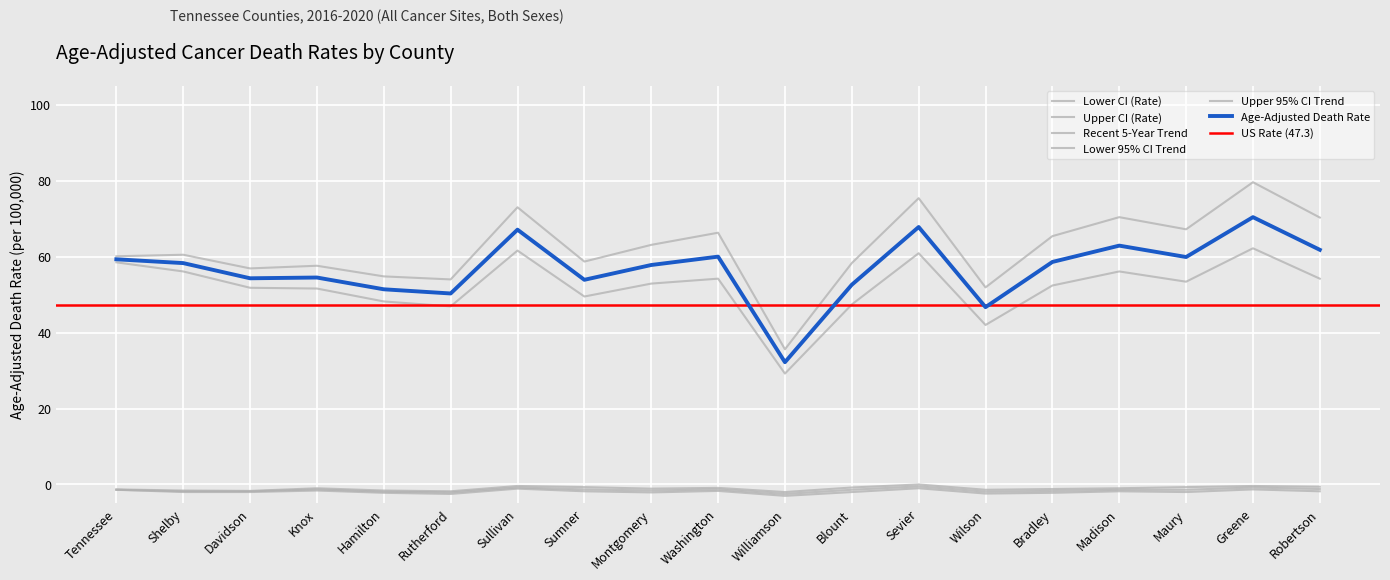

What is the difference between the maximum and minimum values in the Lower CI (Rate) series?

33.0